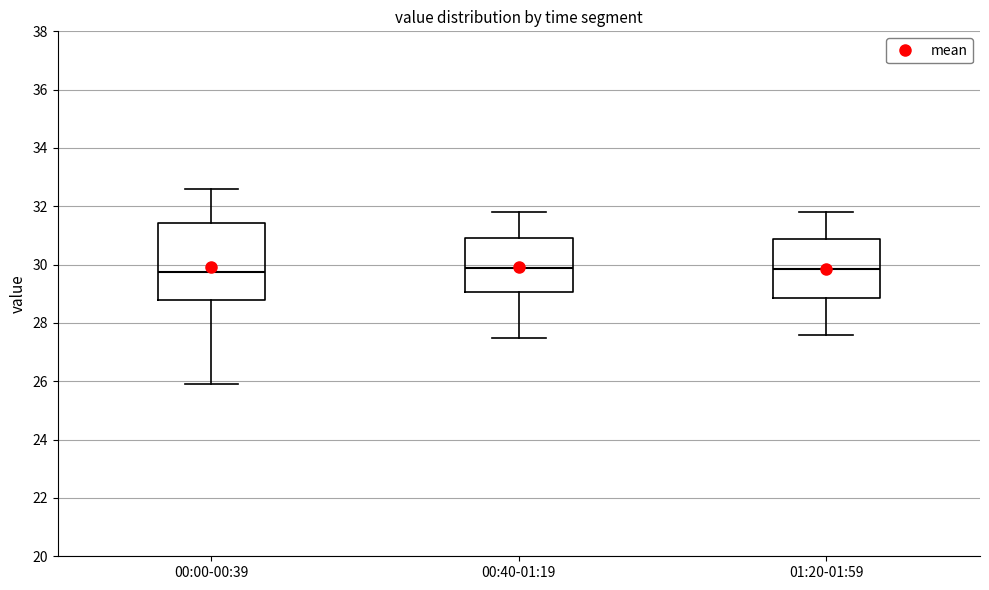

Comparing the boxes themselves (not the whiskers), which one is the tallest?

00:00-00:39